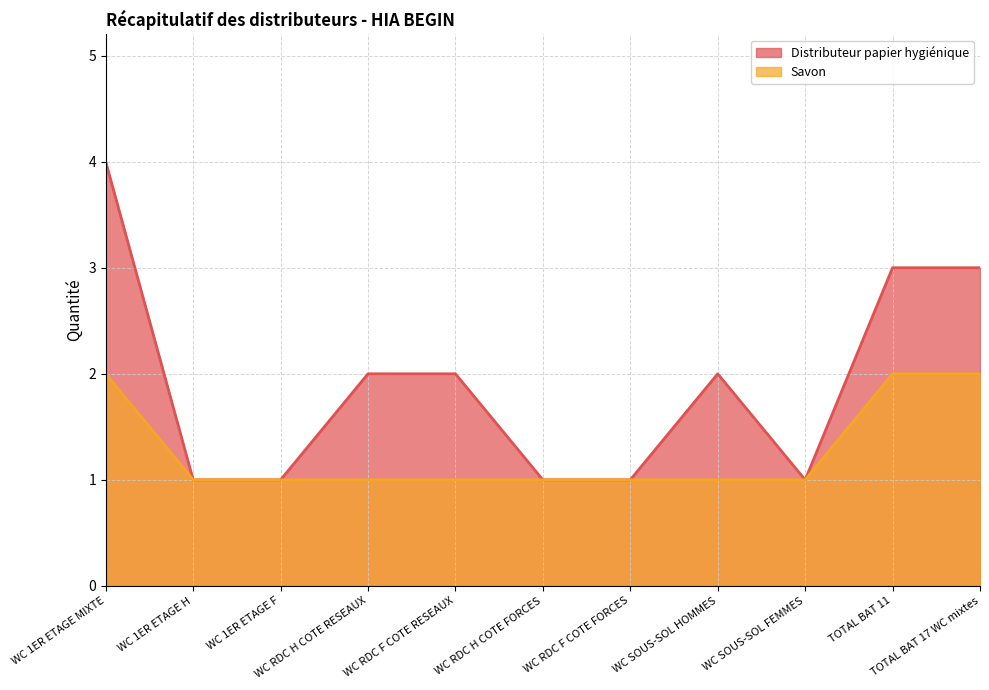

Reading right to left, transcribe all the data shown in this chart.

Distributeur papier hygiénique: TOTAL BAT 17 WC mixtes=3	TOTAL BAT 11=3	WC SOUS-SOL FEMMES=1	WC SOUS-SOL HOMMES=2	WC RDC F COTE FORCES=1	WC RDC H COTE FORCES=1	WC RDC F COTE RESEAUX=2	WC RDC H COTE RESEAUX=2	WC 1ER ETAGE F=1	WC 1ER ETAGE H=1	WC 1ER ETAGE MIXTE=4
Savon: TOTAL BAT 17 WC mixtes=2	TOTAL BAT 11=2	WC SOUS-SOL FEMMES=1	WC SOUS-SOL HOMMES=1	WC RDC F COTE FORCES=1	WC RDC H COTE FORCES=1	WC RDC F COTE RESEAUX=1	WC RDC H COTE RESEAUX=1	WC 1ER ETAGE F=1	WC 1ER ETAGE H=1	WC 1ER ETAGE MIXTE=2